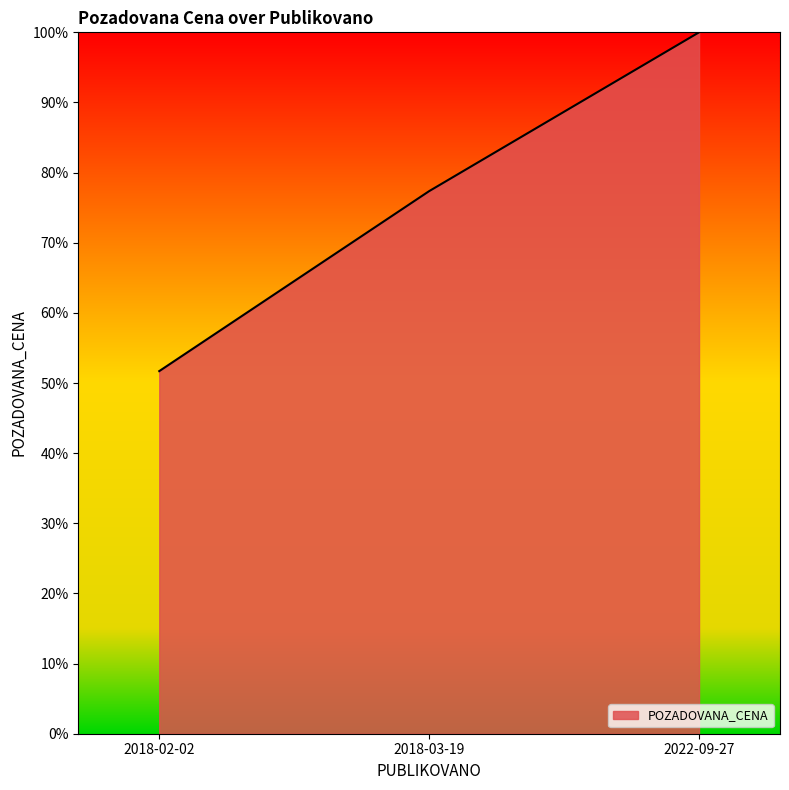

At which category does the chart reach its minimum across all series?

2018-02-02